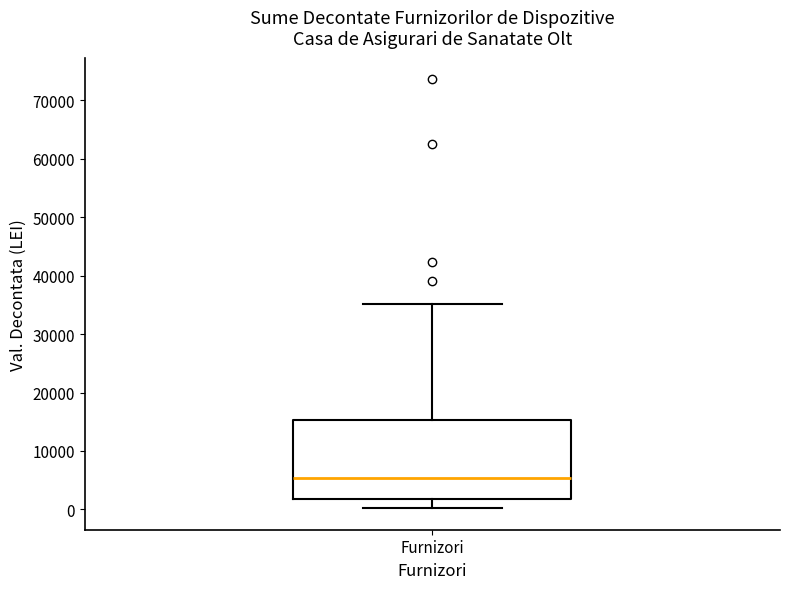

Read this box plot against the y-axis: the position of the median line, the range covered by the box, and the ends of both whiskers. The values are not printed on the chart, so give them approximately, as read against the axis.

median 5000, box 2000 to 15000, whiskers 0 to 35000